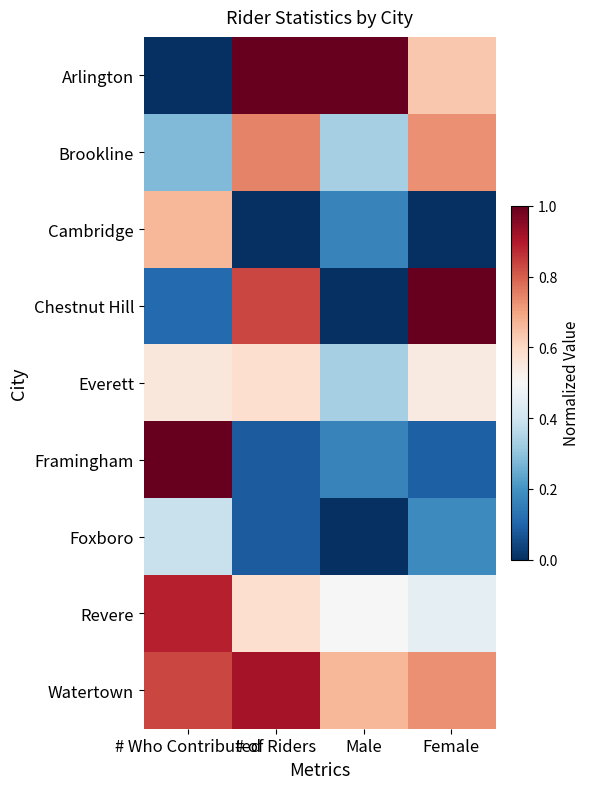

How many distinct data groups are displayed?

9